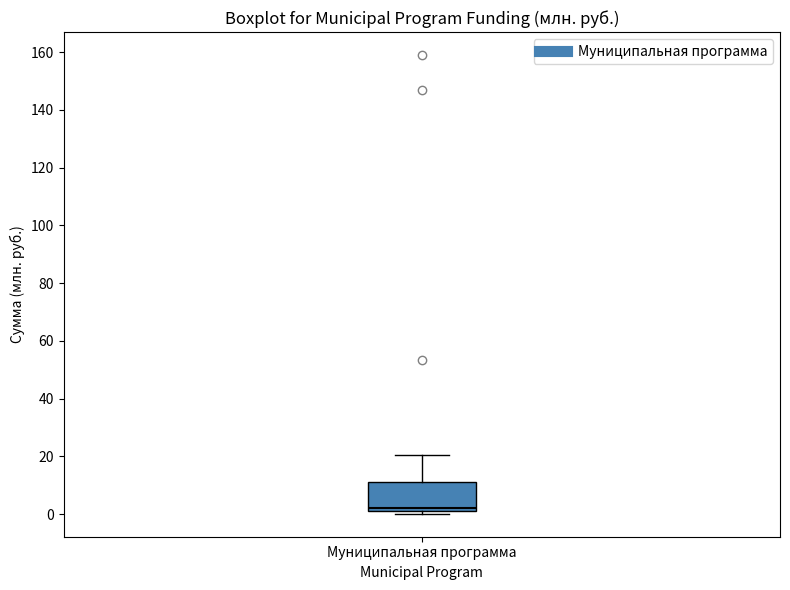

Read this box plot against the y-axis: the position of the median line, the range covered by the box, and the ends of both whiskers. The values are not printed on the chart, so give them approximately, as read against the axis.

median 2 (just above the box's lower edge), box 2 to 12, whiskers 0 to 20